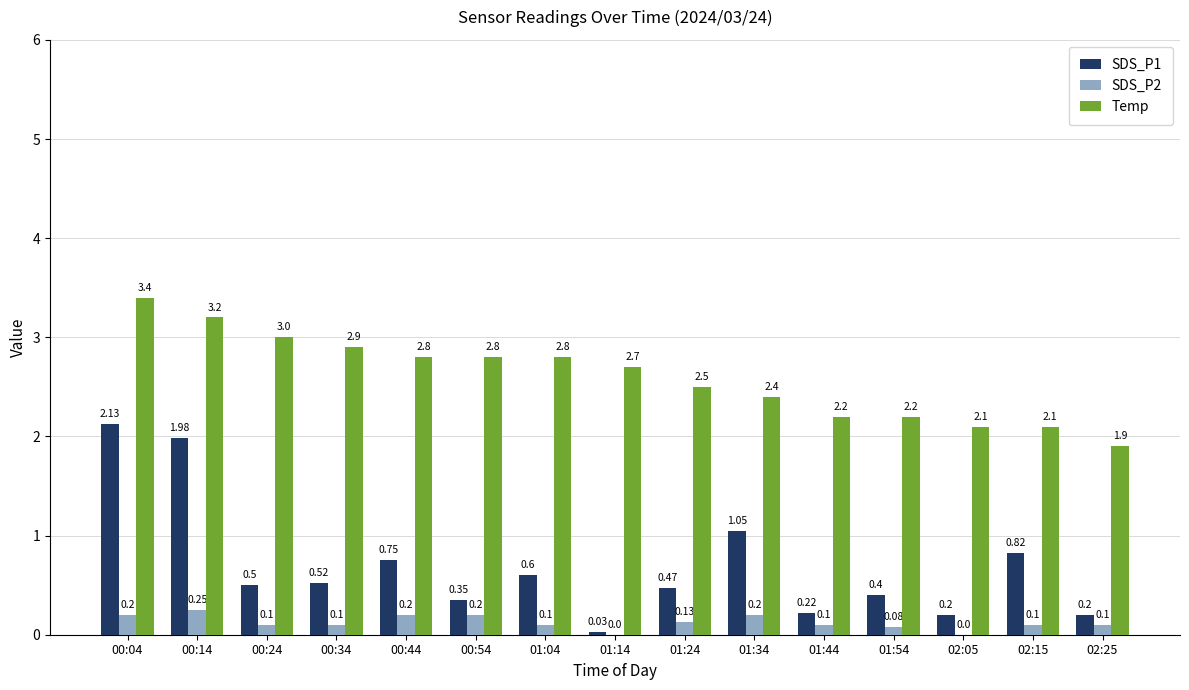

Which series has the largest range (max minus min)?

SDS_P1